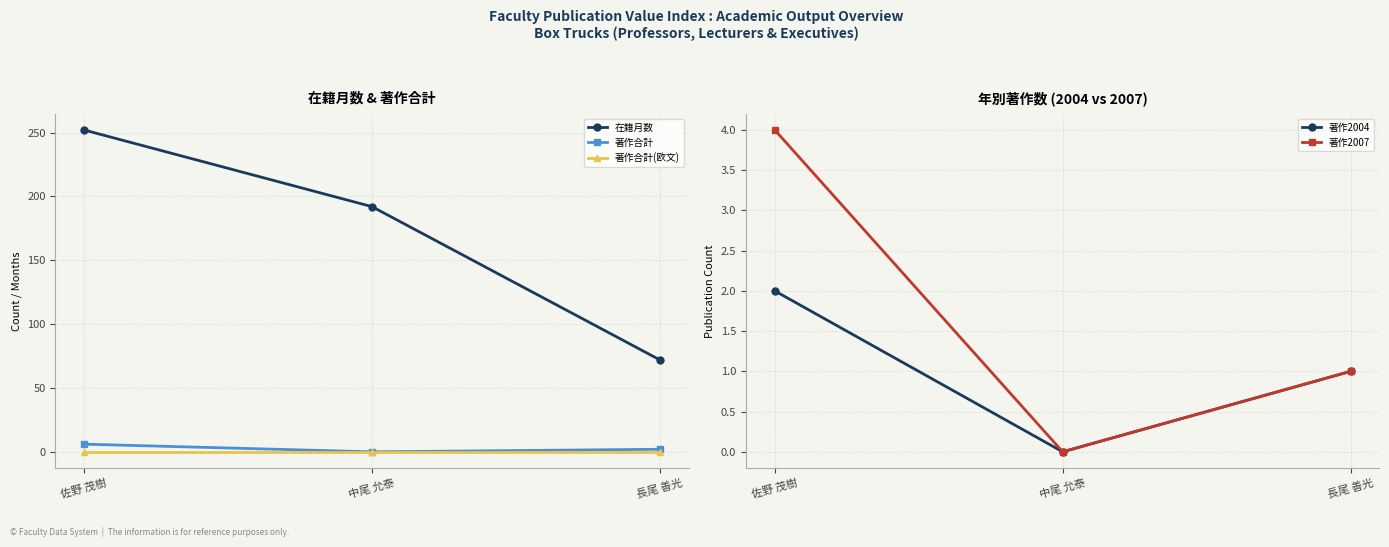

Reading right to left, what are all the values shown in this chart?

在籍月数: 長尾 善光=72	中尾 允泰=192	佐野 茂樹=252
著作合計: 長尾 善光=2	中尾 允泰=0	佐野 茂樹=6
著作合計(欧文): 長尾 善光=0	中尾 允泰=0	佐野 茂樹=0
著作2004: 長尾 善光=1	中尾 允泰=0	佐野 茂樹=2
著作2007: 長尾 善光=1	中尾 允泰=0	佐野 茂樹=4